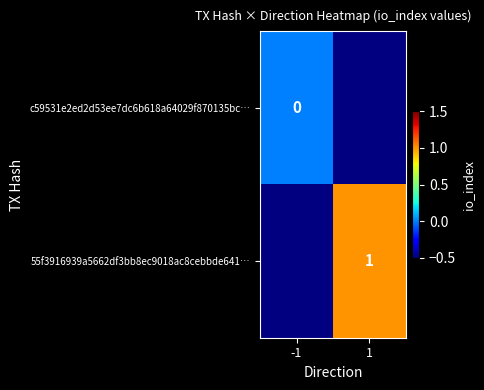

Is it true that 55f3916939a5662df3bb8ec9018ac8cebbde641… equals 2 at 1?

False